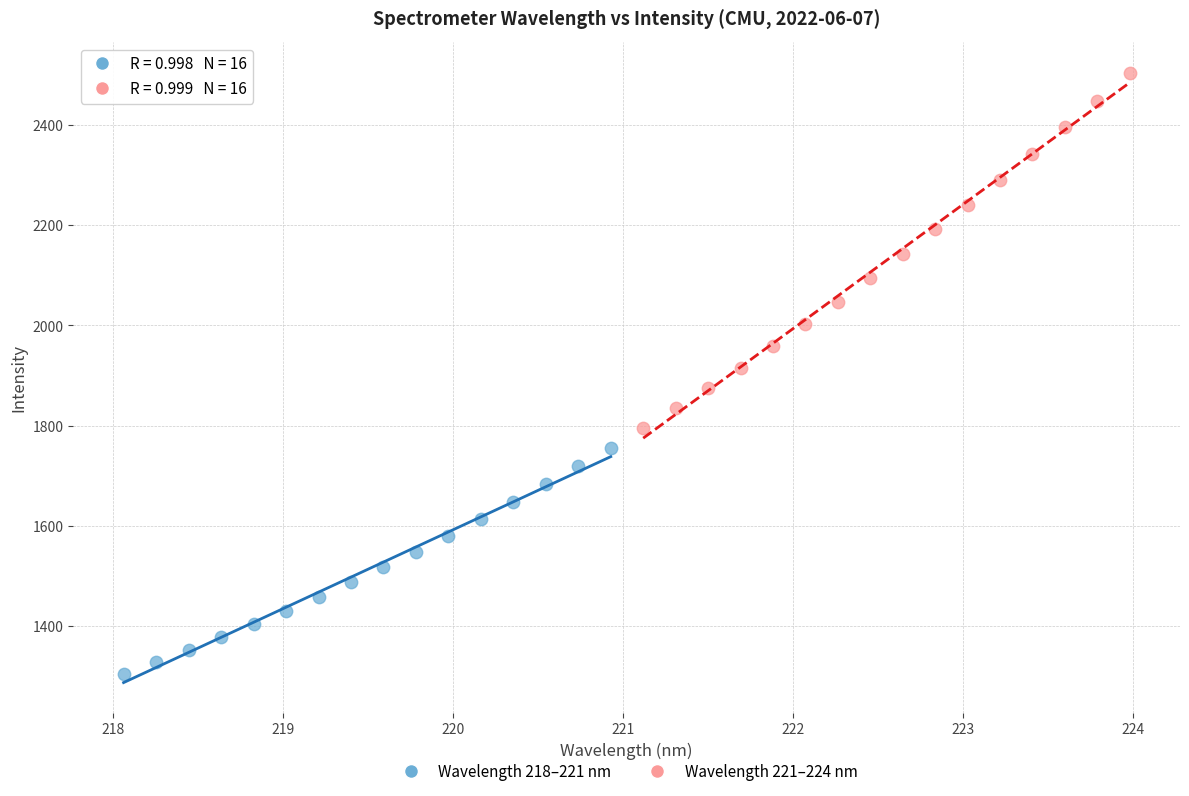

Which series has the widest spread of Y values?

Wavelength 221–224 nm